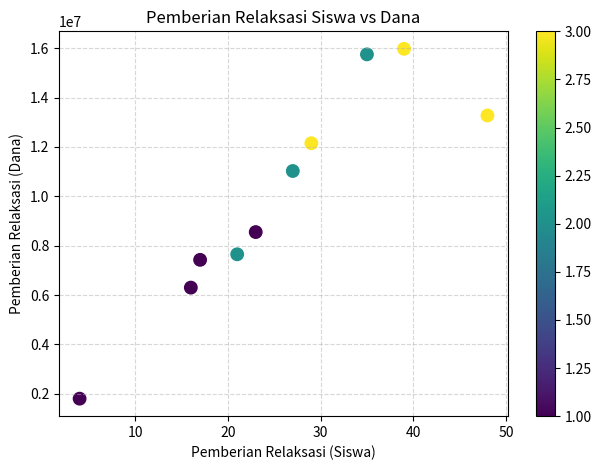

What is the average Y value?

9990000